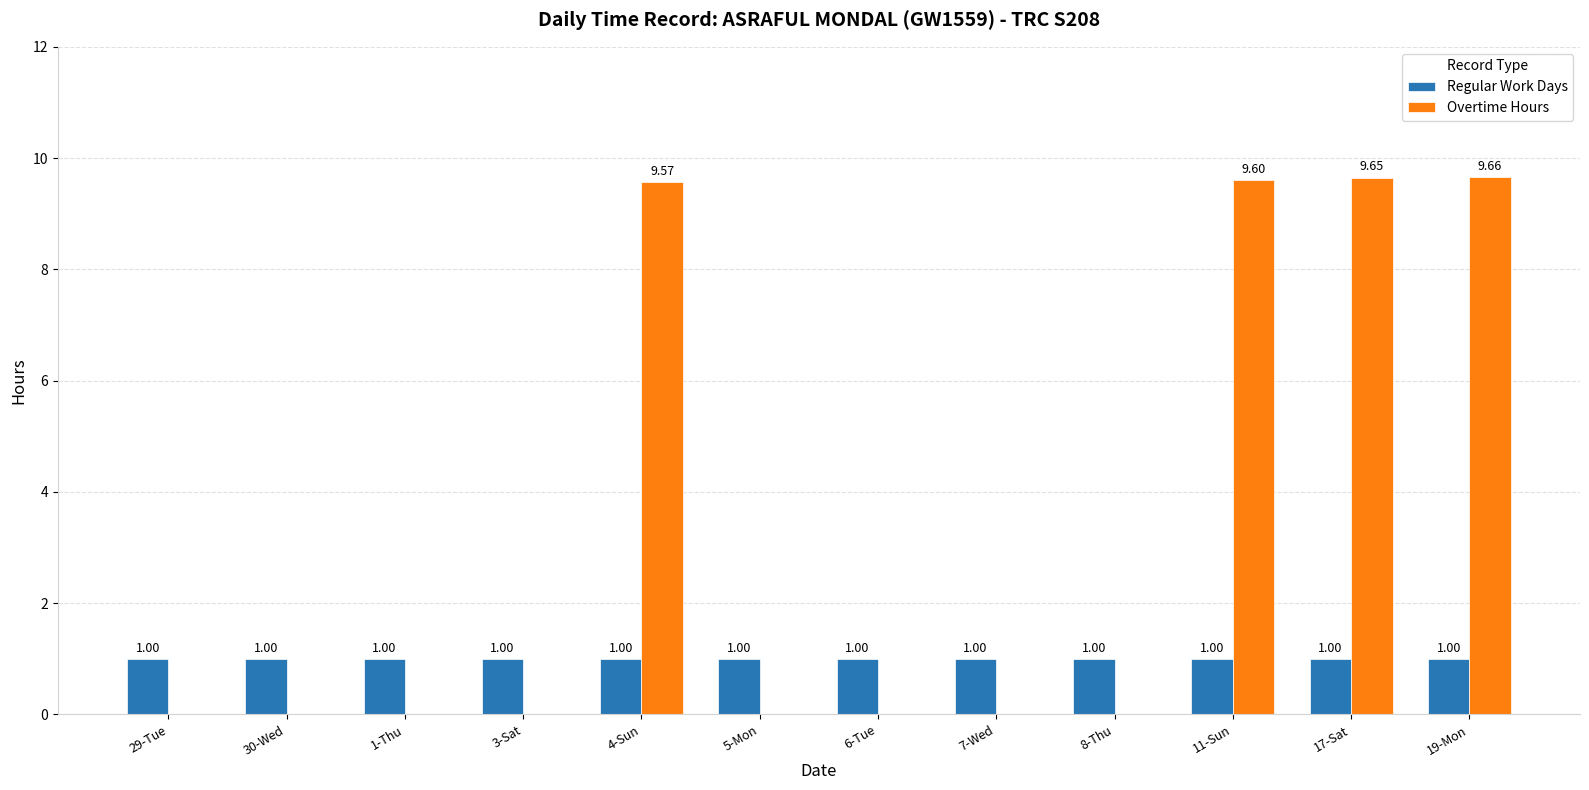

Between 11-Sun and 17-Sat, which series saw the biggest shift?

Overtime Hours